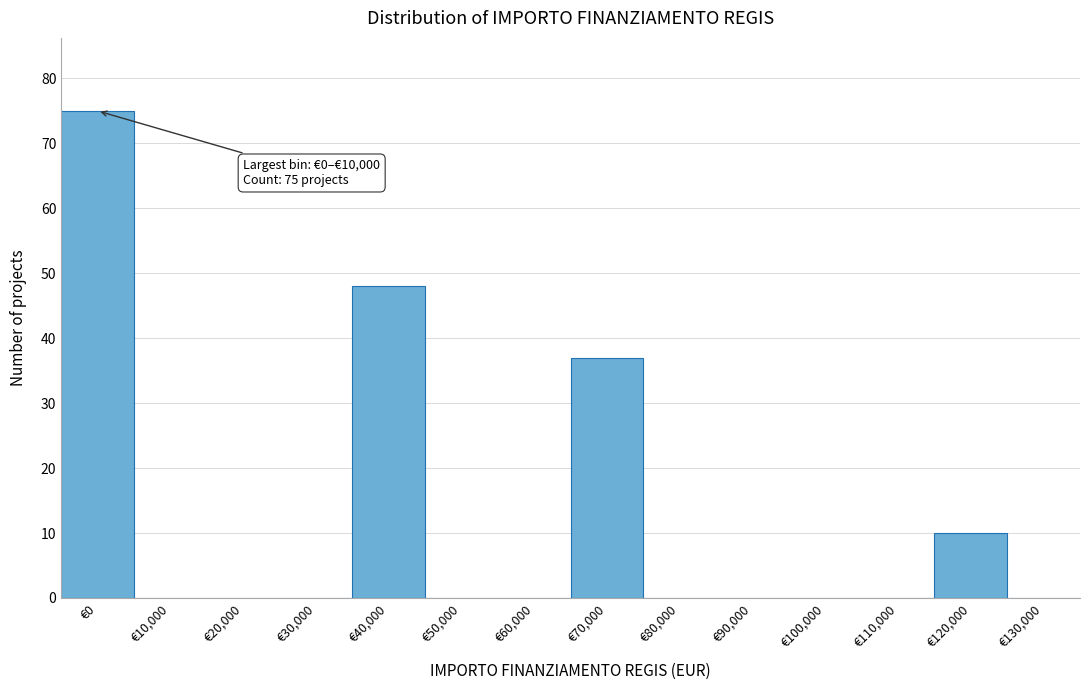

Reading left to right, extract all data points from this chart.

€0=75	€10,000=0	€20,000=0	€30,000=0	€40,000=48	€50,000=0	€60,000=0	€70,000=37	€80,000=0	€90,000=0	€100,000=0	€110,000=0	€120,000=10	€130,000=0